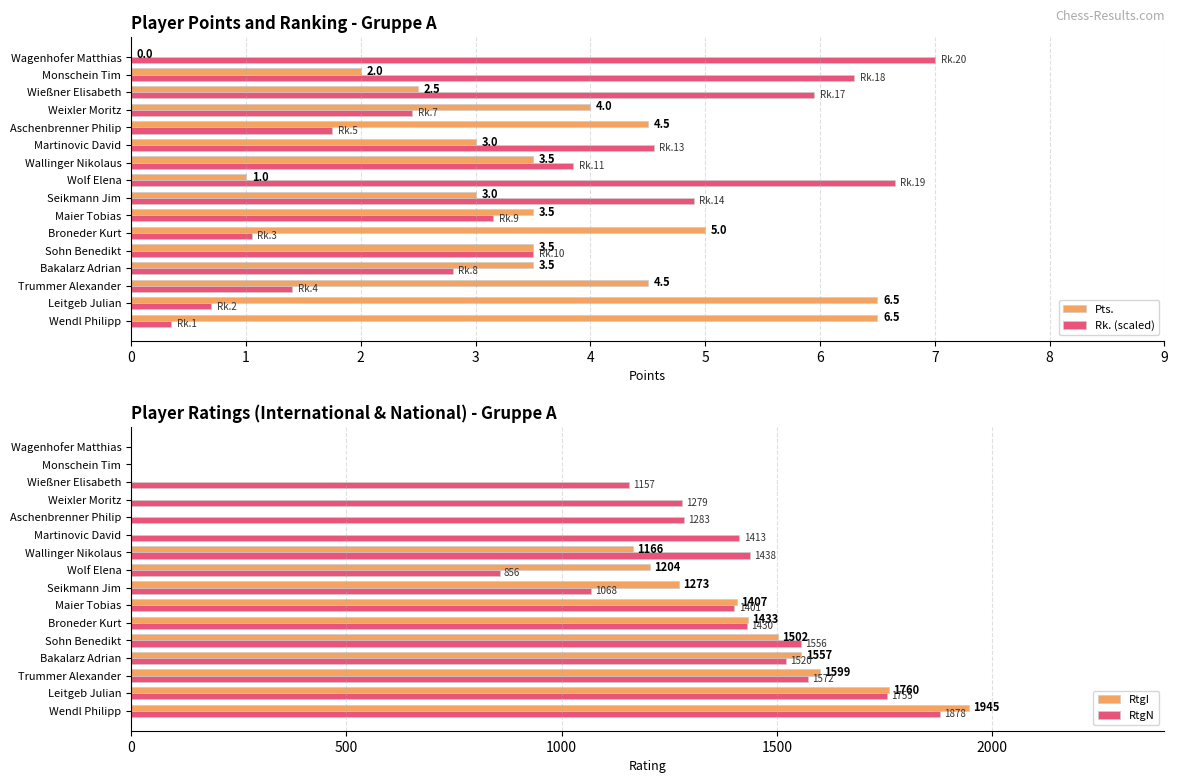

How many data points in RtgI are less than 1273?

8